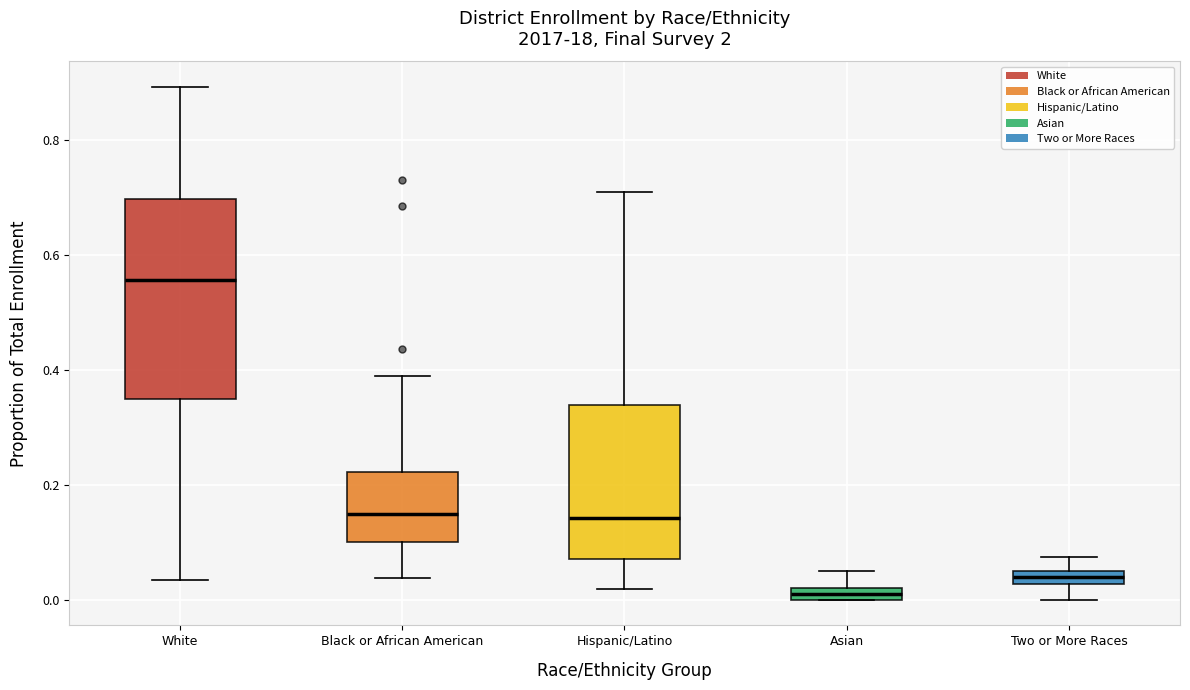

Which box is the tallest, from its lower edge to its upper edge?

White